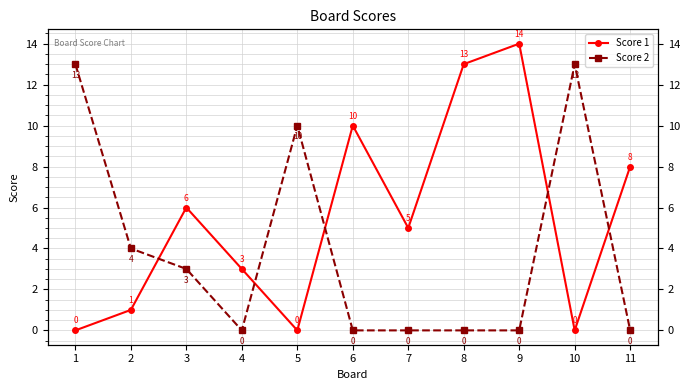

Where does the Score 1 series first go above 5?

3